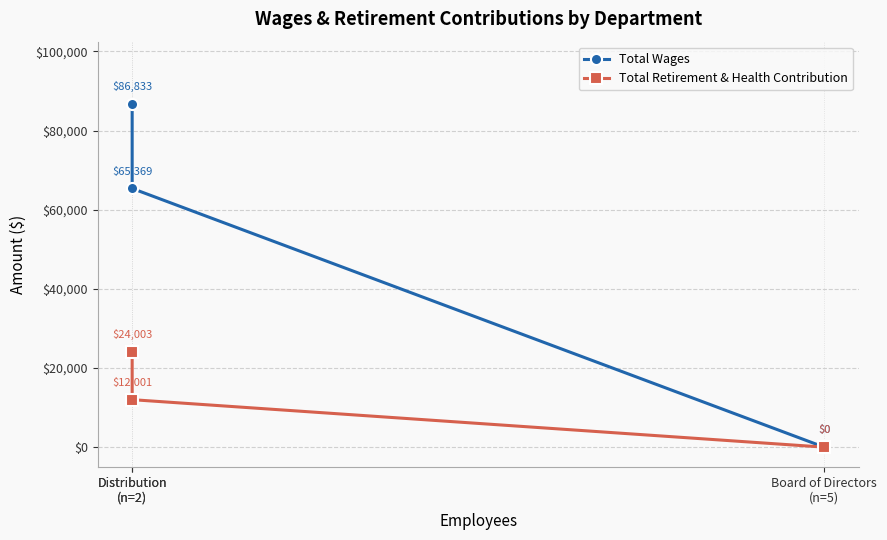

What is the difference between the highest and lowest values at Distribution
(n=2)?

62830